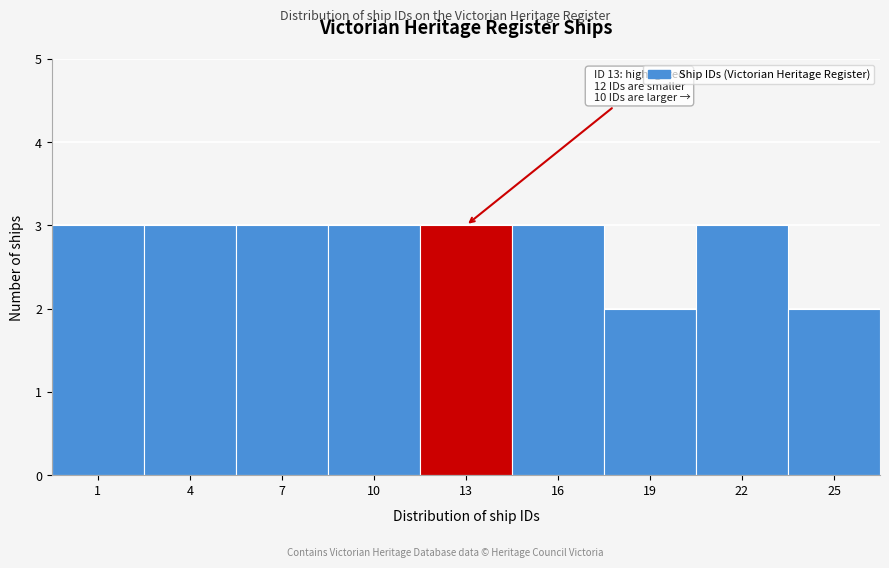

Reading right to left, list all the values displayed in this chart.

2	3	2	3	3	3	3	3	3